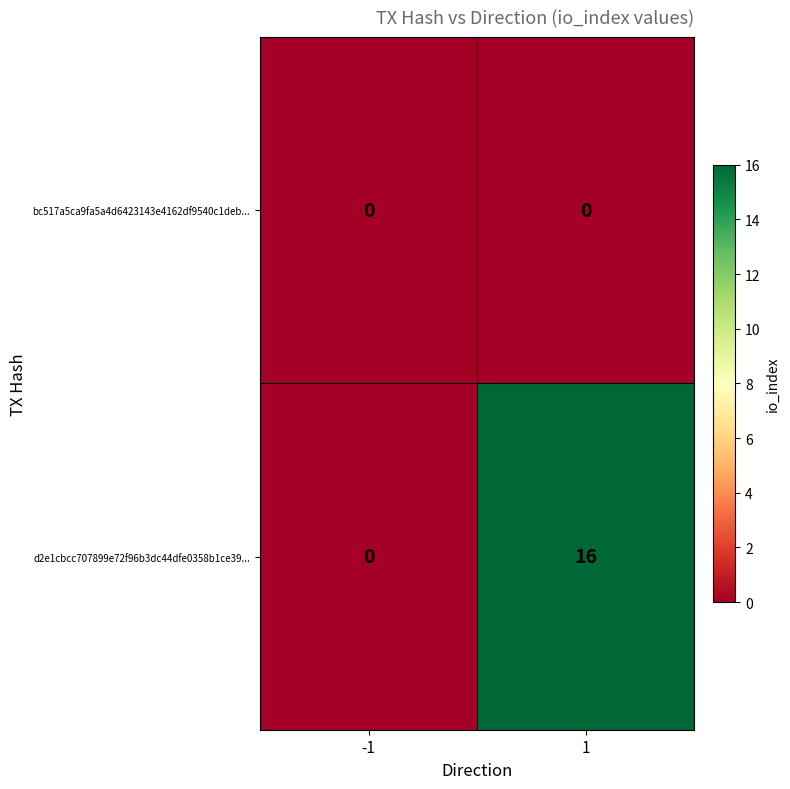

At how many categories does at least one series exceed 15?

1